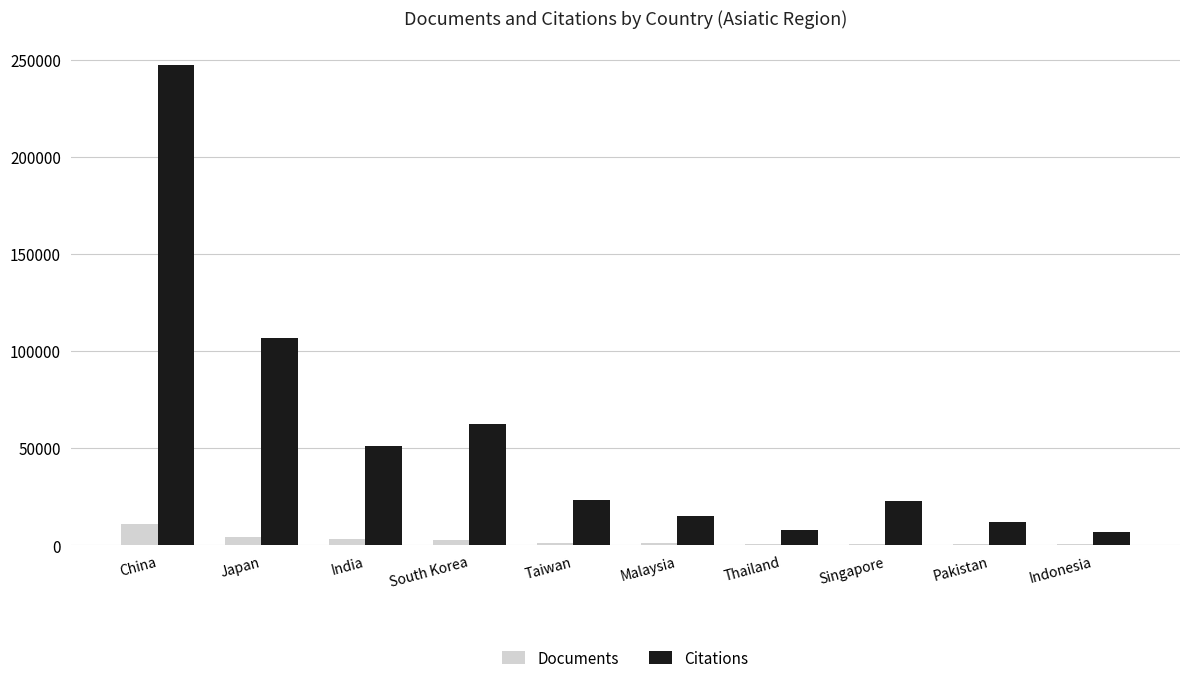

Is it true that Citations equals 51033 at India?

True